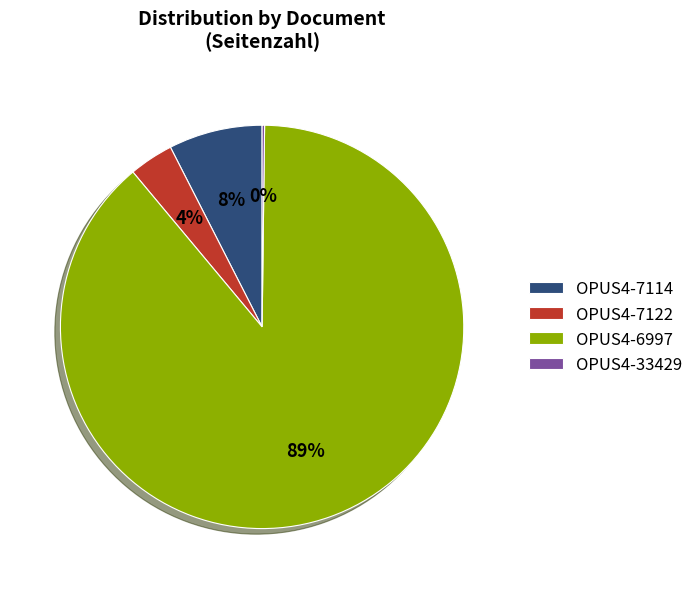

Which slice is the largest?

OPUS4-6997